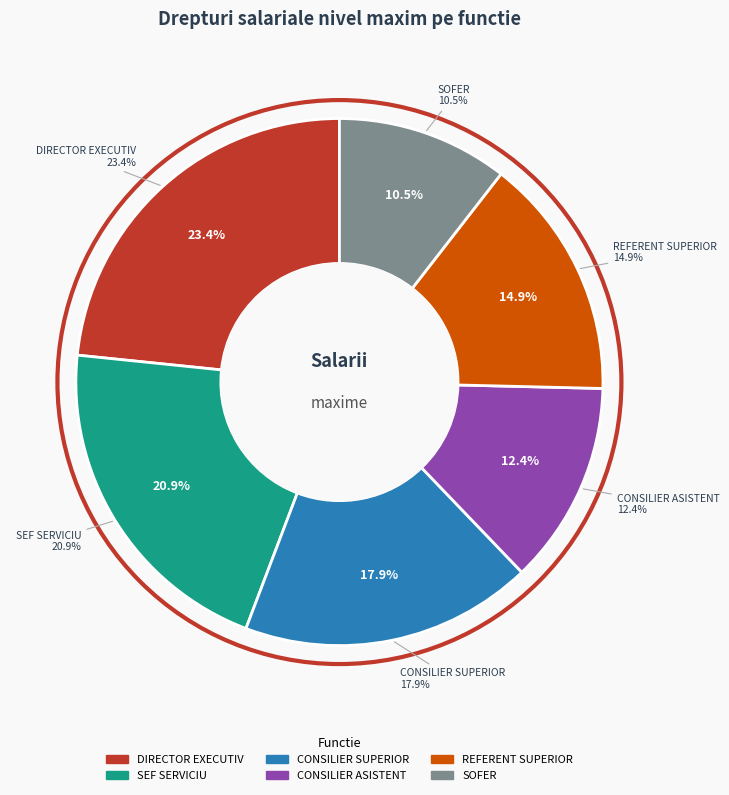

Count the number of slices in the pie.

6